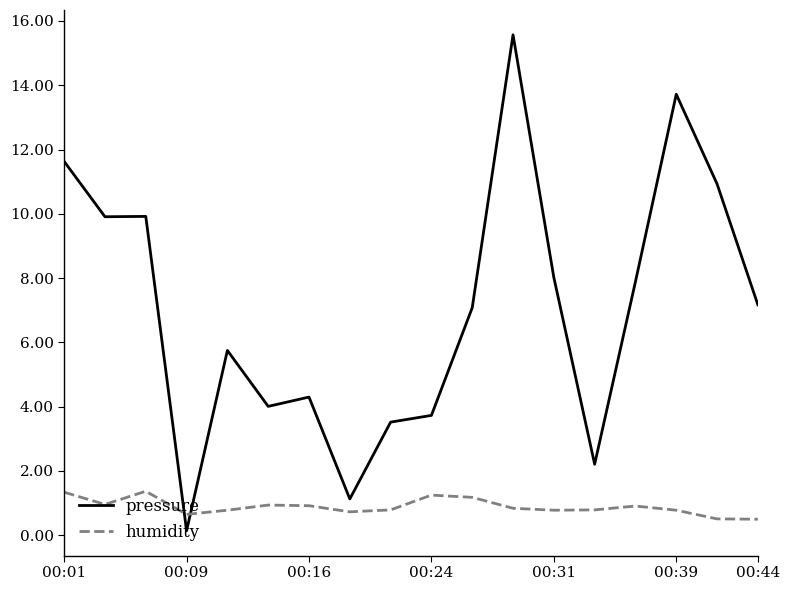

Which series ends up on top after the final intersection of humidity and pressure?

pressure